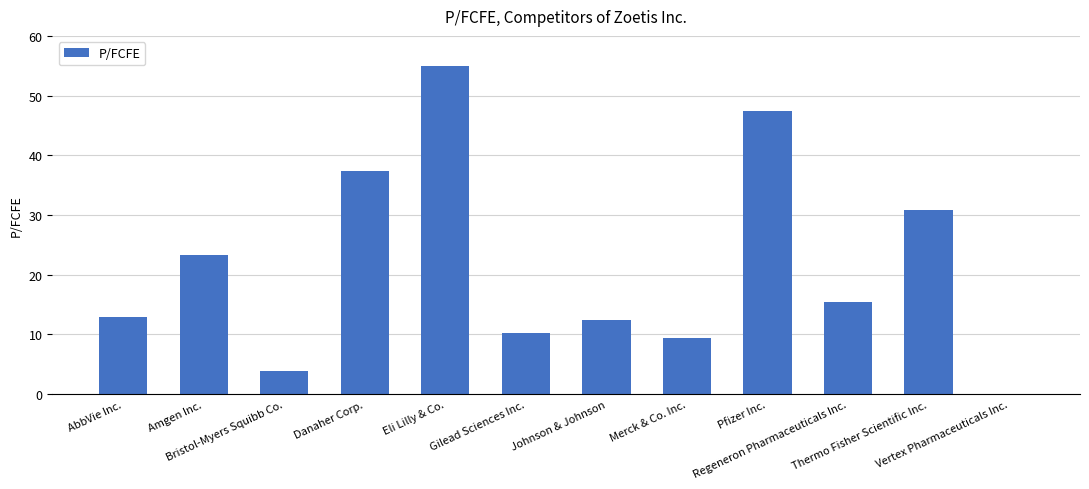

What is the label of the 4th bar from the right?

Pfizer Inc.